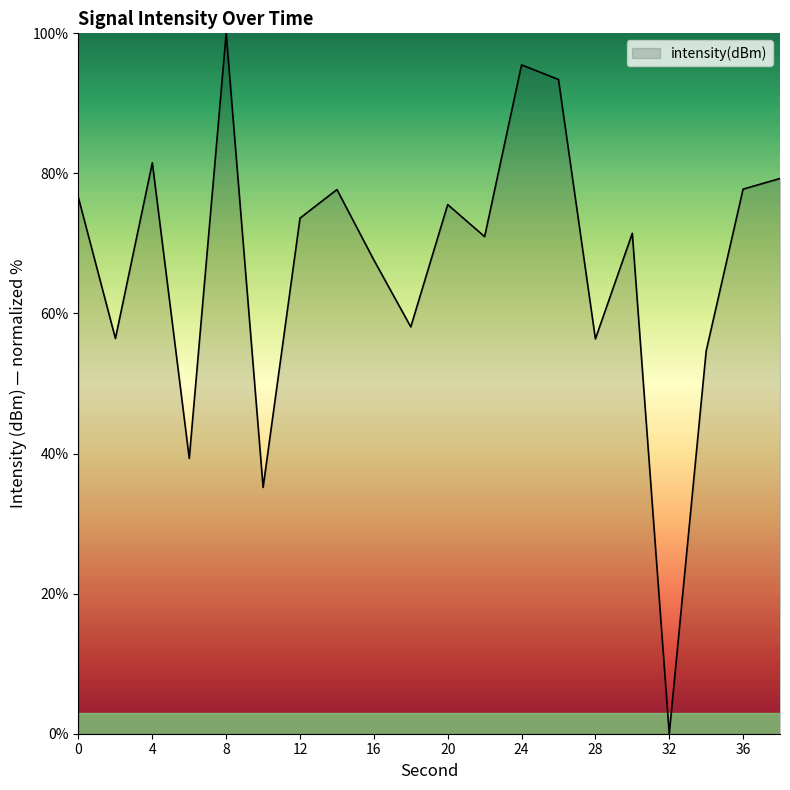

How many lines are shown in the chart?

1